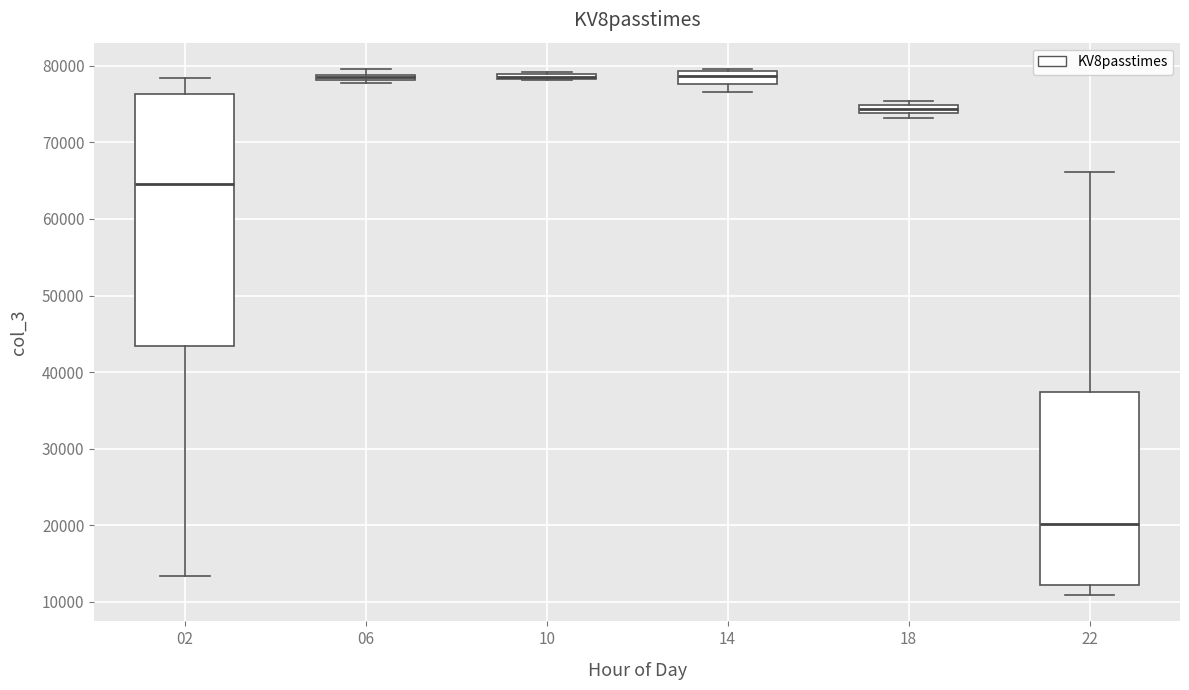

Where does the upper whisker of the box at x = 22 end on the y-axis? The values are not printed on the chart, so give them approximately, as read against the axis.

66000